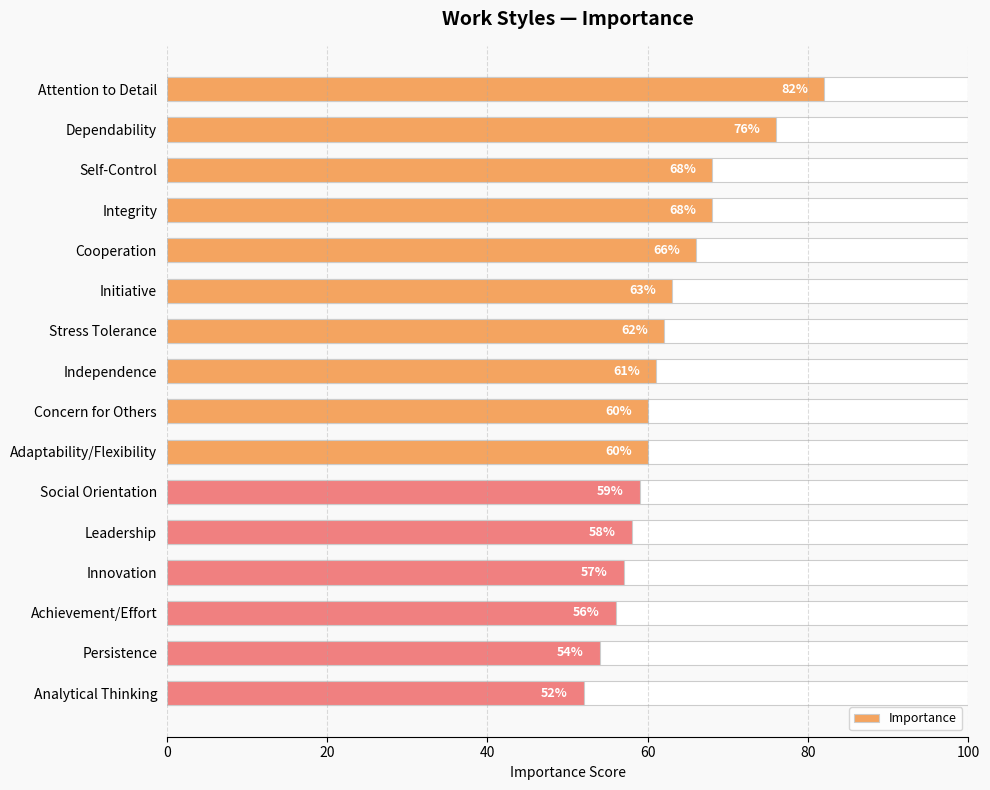

Count the number of values greater than 61.

7